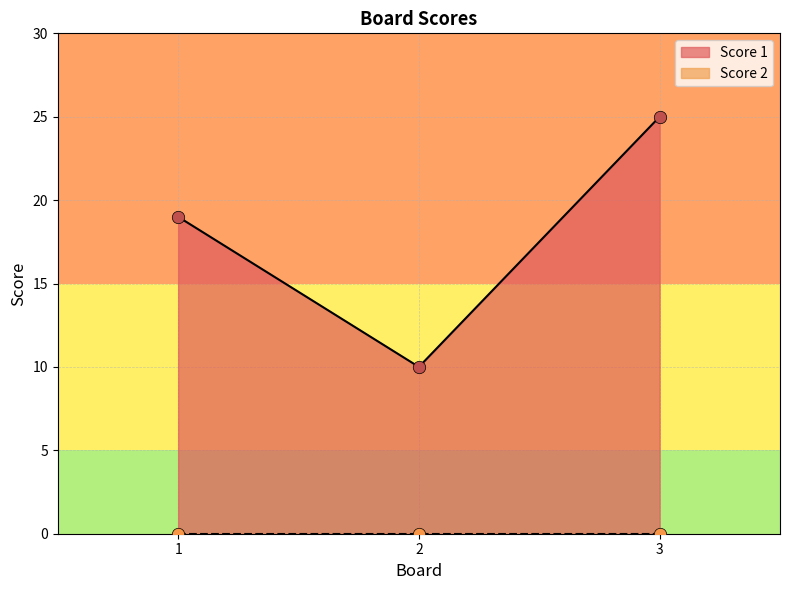

Approximately how many times larger is the value at 1 compared to 3?

0.8